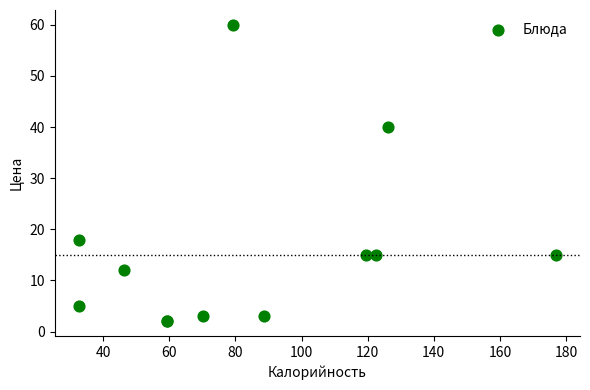

What Y value in the scatter plot is closest to 31?

40